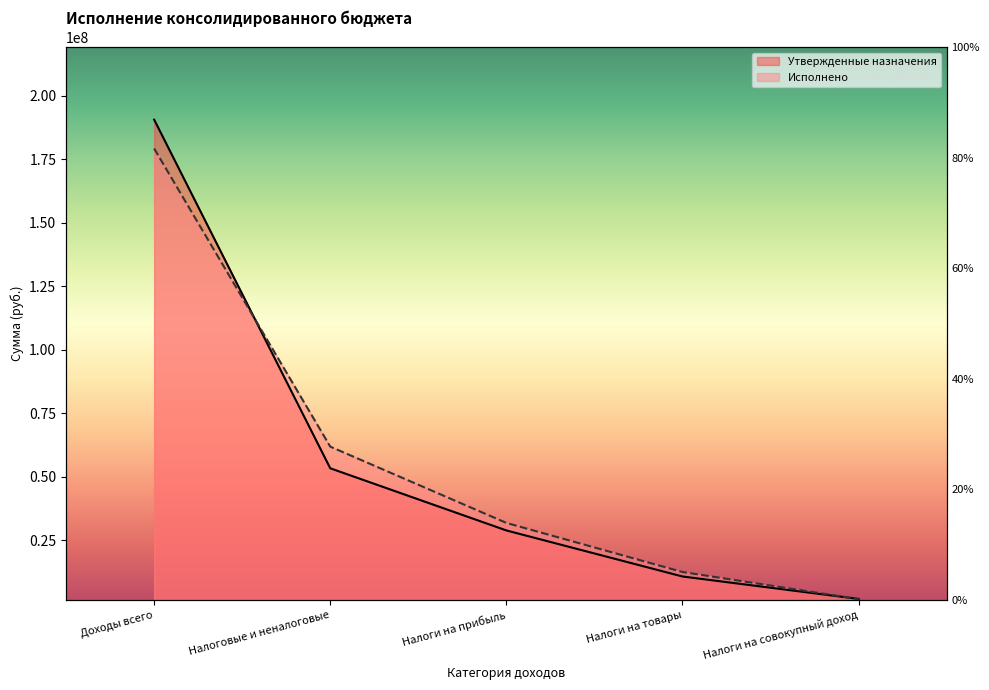

What is the sum of the Утвержденные назначения values at Налоги на совокупный доход and Доходы всего?

192501114.5